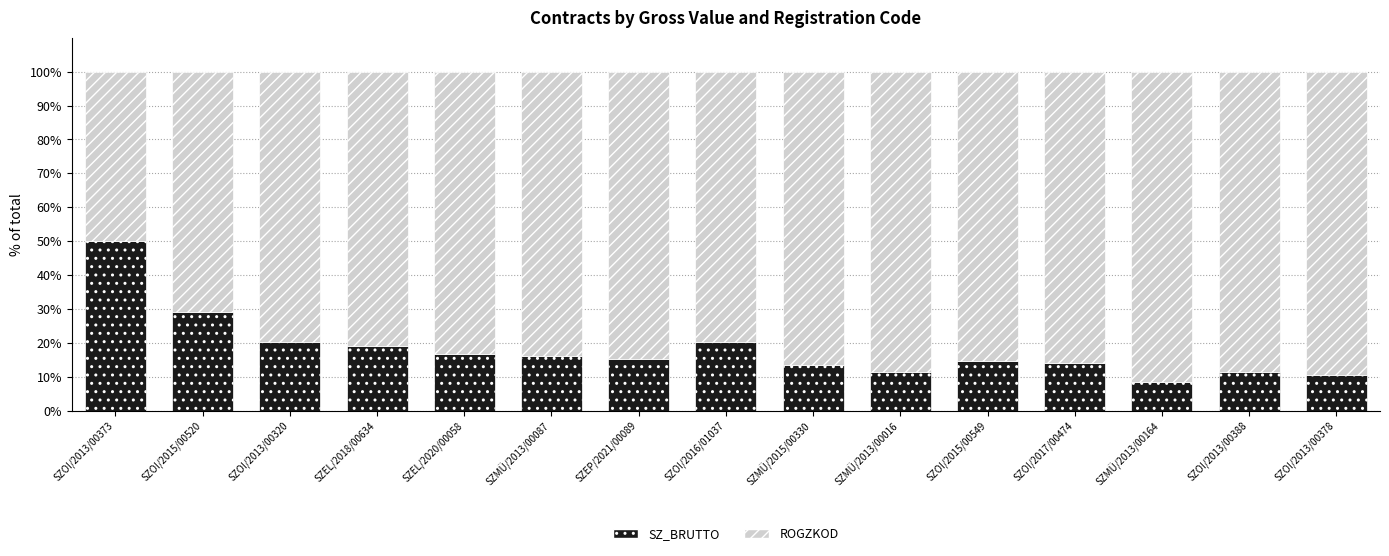

What is the lowest value of the SZ_BRUTTO series?

8.3